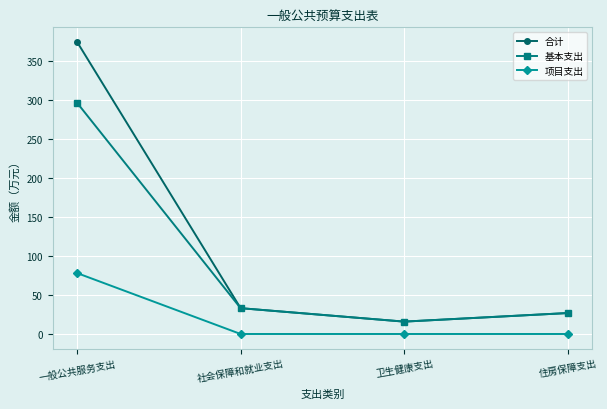

How many values in the 合计 series exceed 33?

2